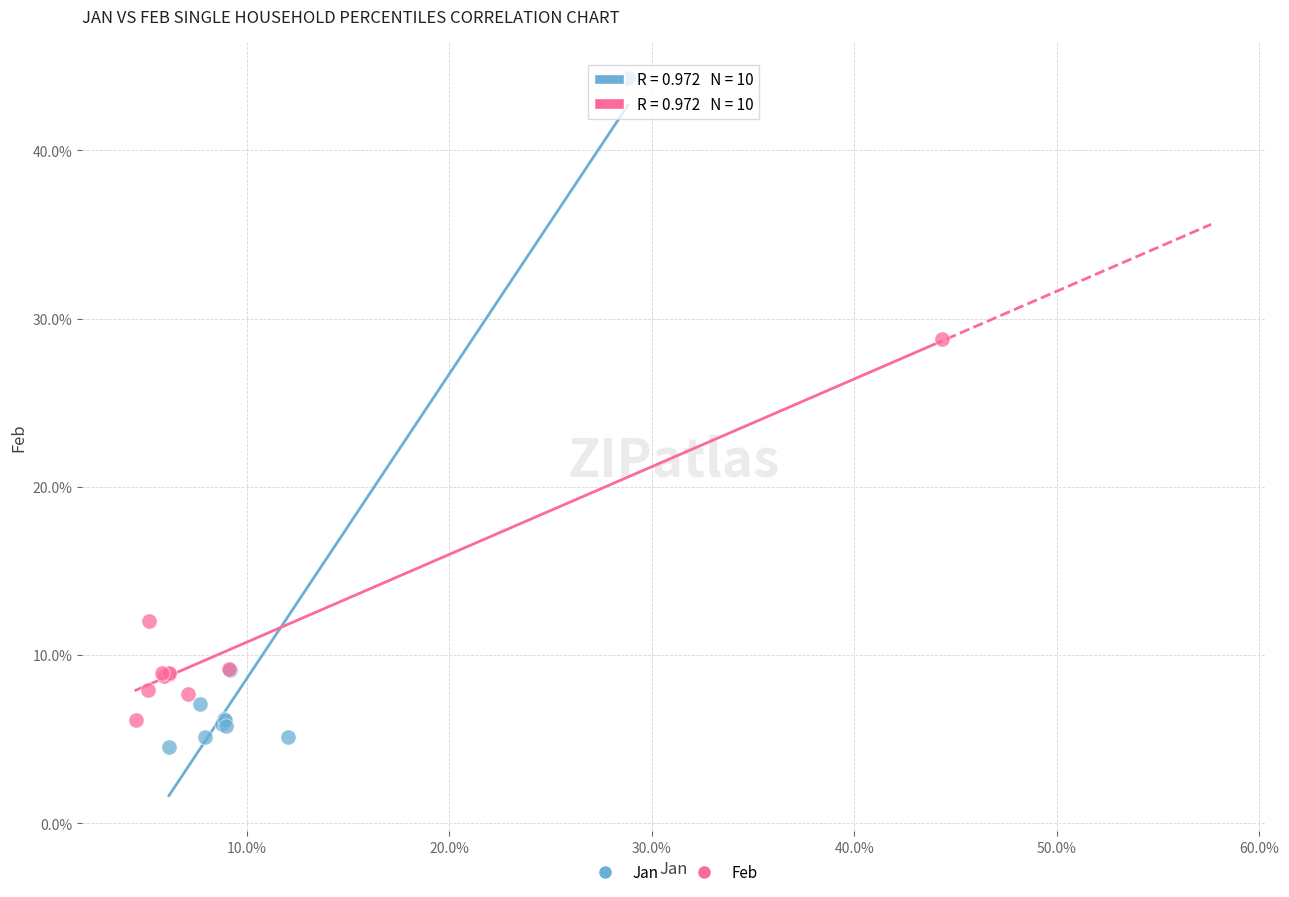

Which series reaches the minimum Y coordinate?

Jan